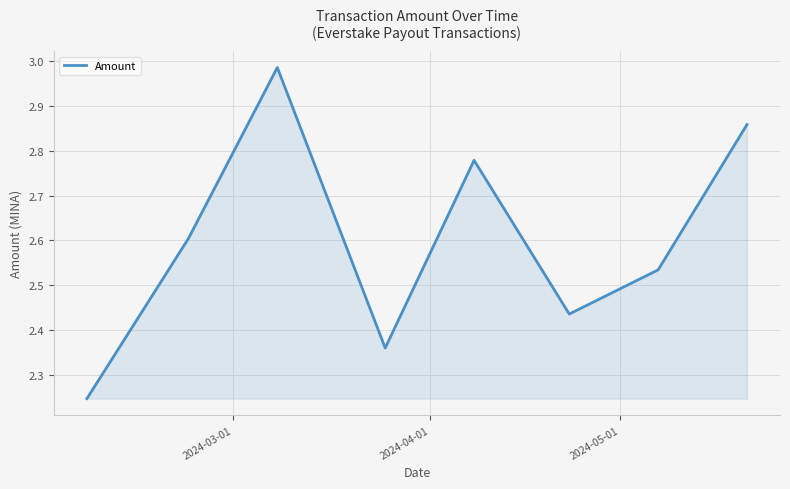

What is the difference between the maximum and second lowest values?

0.6